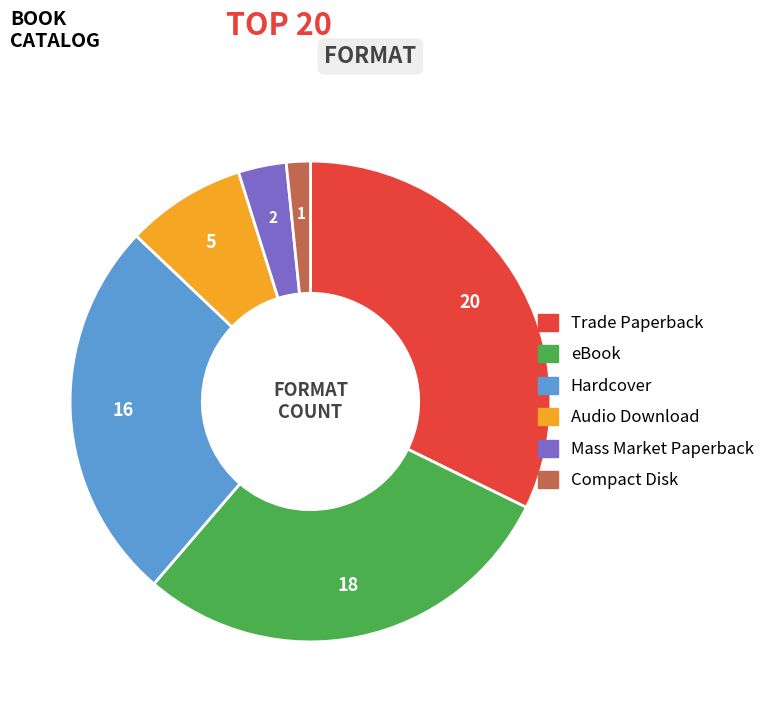

Which slice is the smallest?

Compact Disk